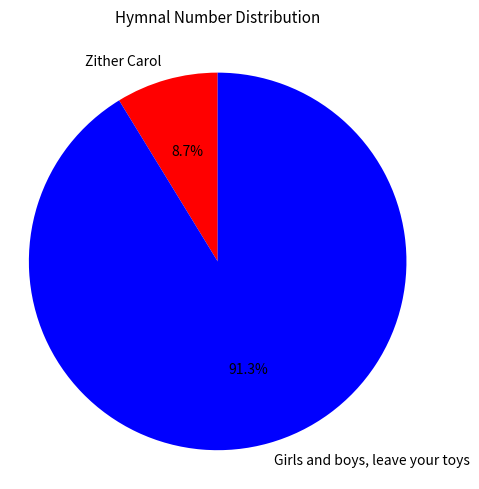

True or false: Girls and boys, leave your toys accounts for 91% of the total.

True